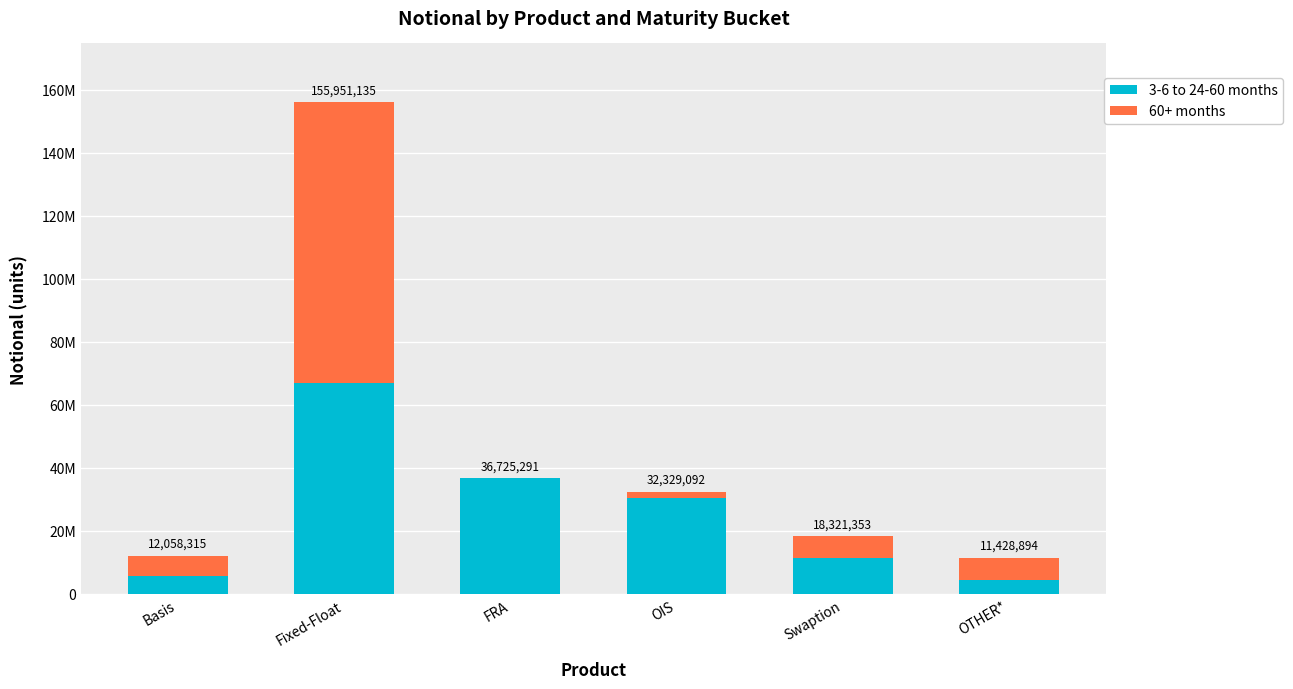

What position from the right is Fixed-Float?

5